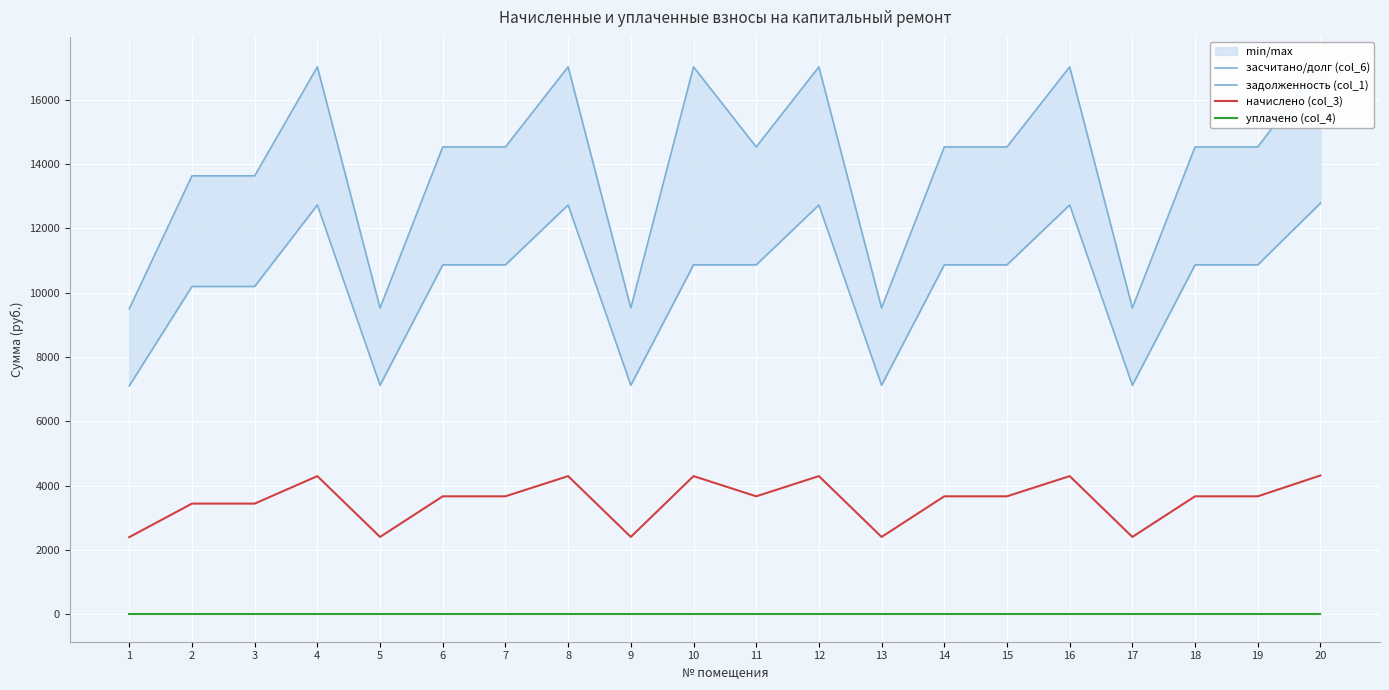

True or false: уплачено (col_4) and засчитано/долг (col_6) cross at least once.

False